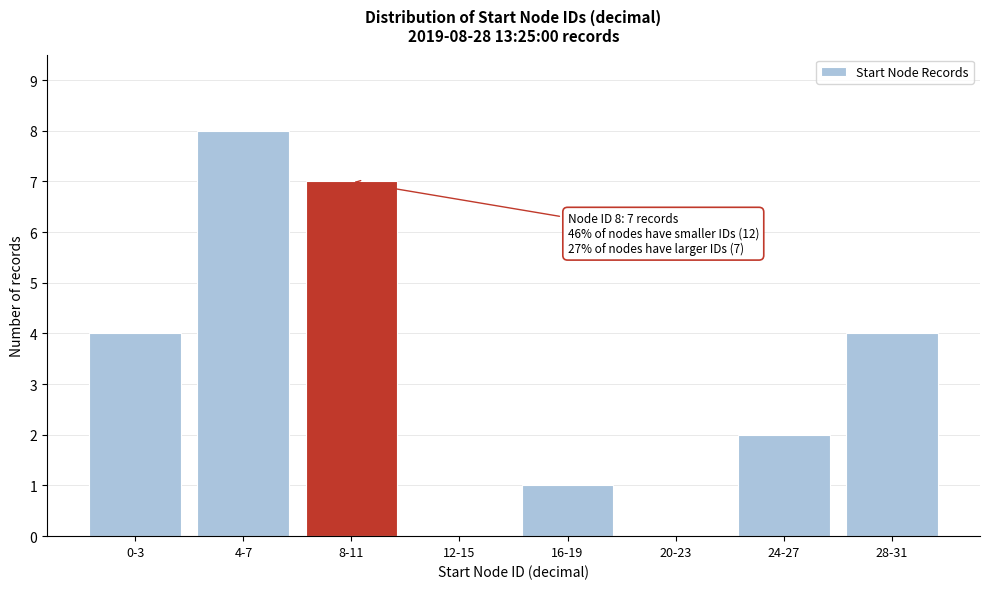

Reading right to left, what are all the values shown in this chart?

28-31=4	24-27=2	20-23=0	16-19=1	12-15=0	8-11=7	4-7=8	0-3=4